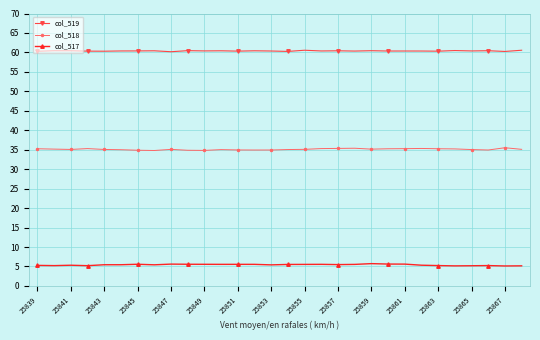

What are all the series names shown in the legend?

col_519, col_518, col_517